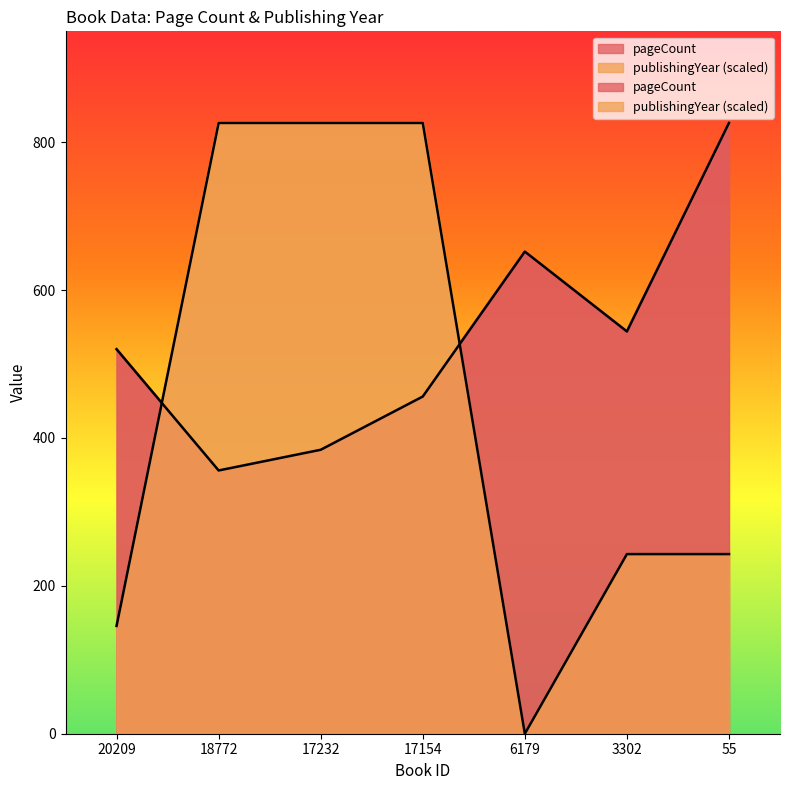

At 6179, list the series in order from largest to smallest.

pageCount, publishingYear